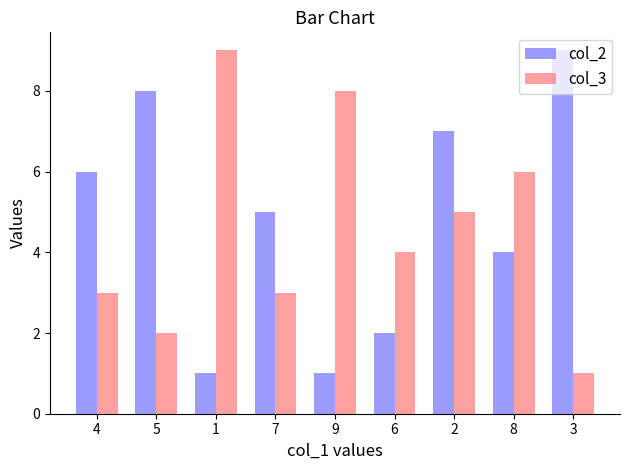

What is the total value across all series at 6?

6